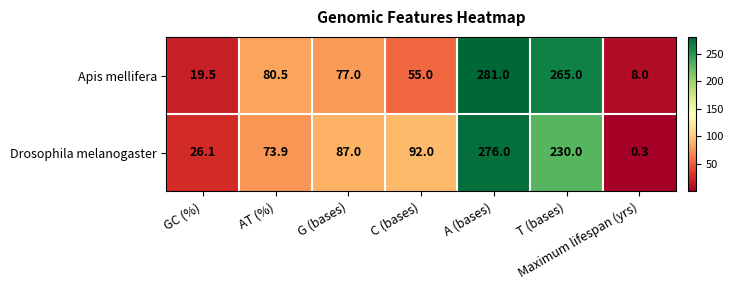

Which category has the highest value across all series?

A (bases)